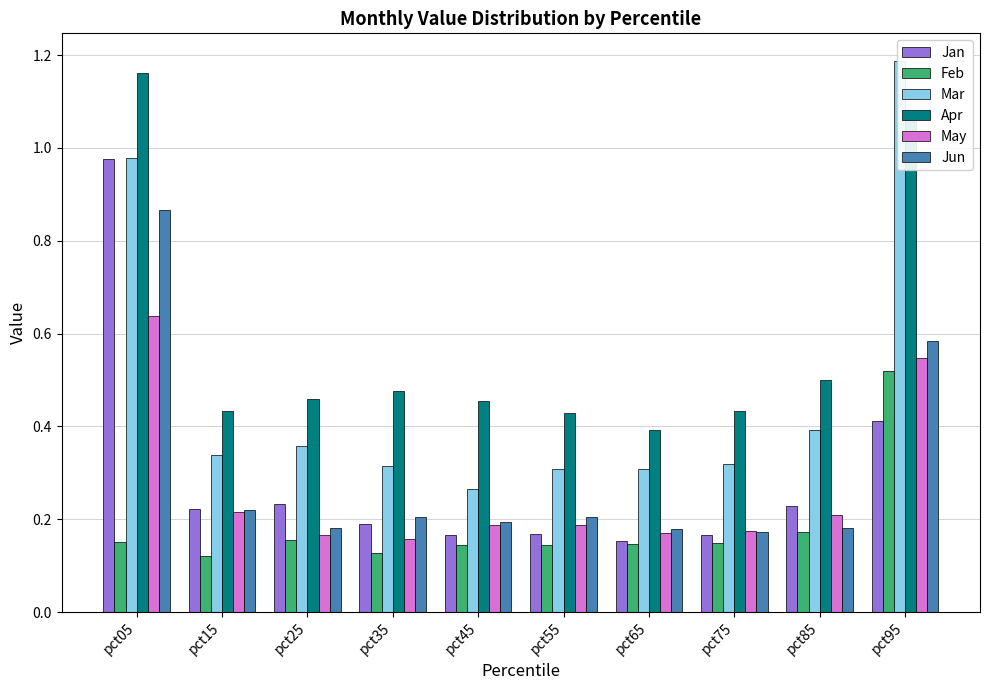

Count the number of data series in this chart.

6